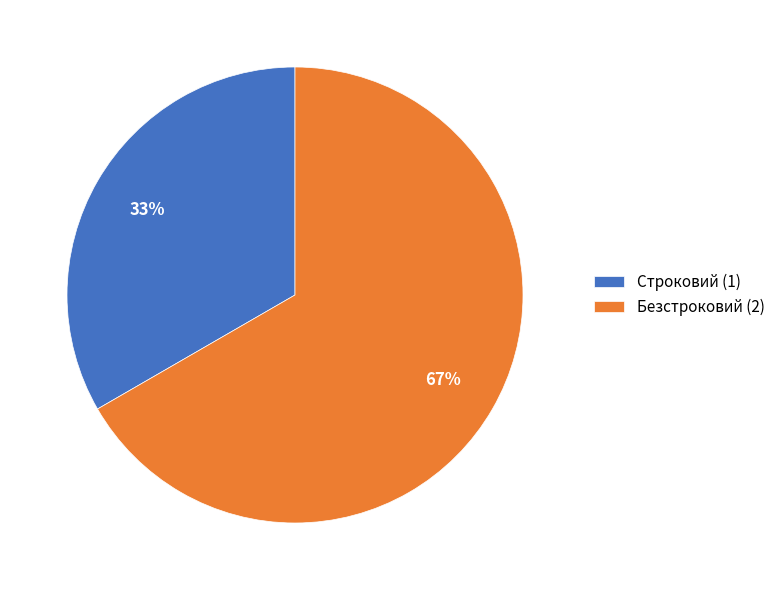

To the nearest percent, what is the average slice percentage?

50%